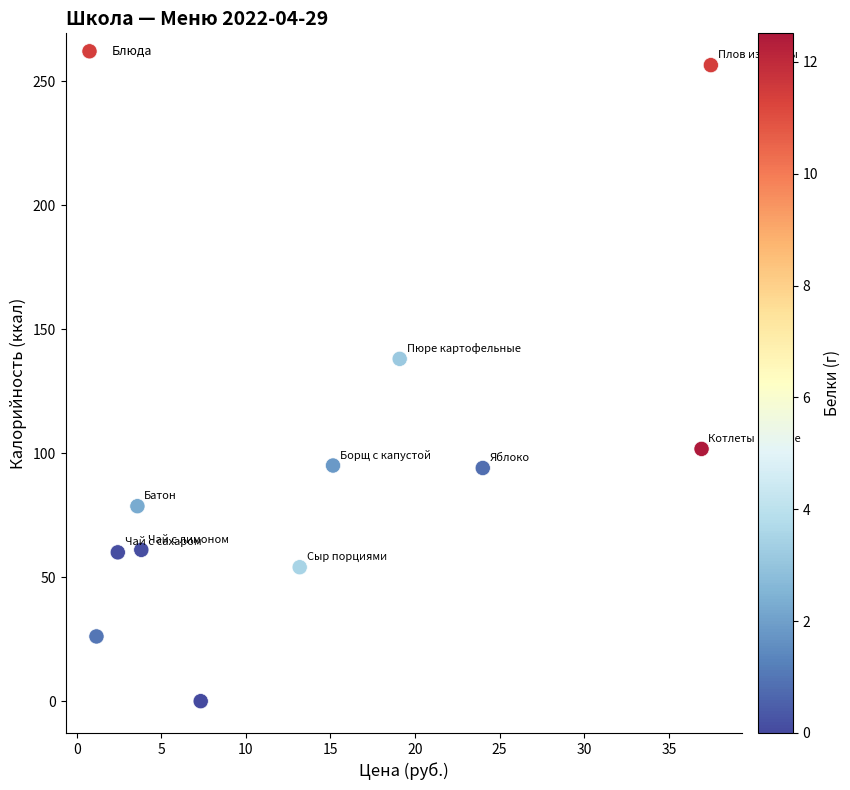

What is the range of Y values (max minus min)?

256.4